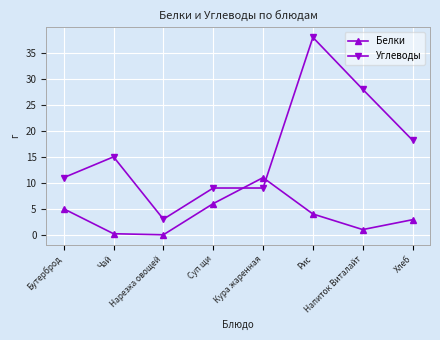

True or false: Углеводы has more than 1 interior local peaks.

True